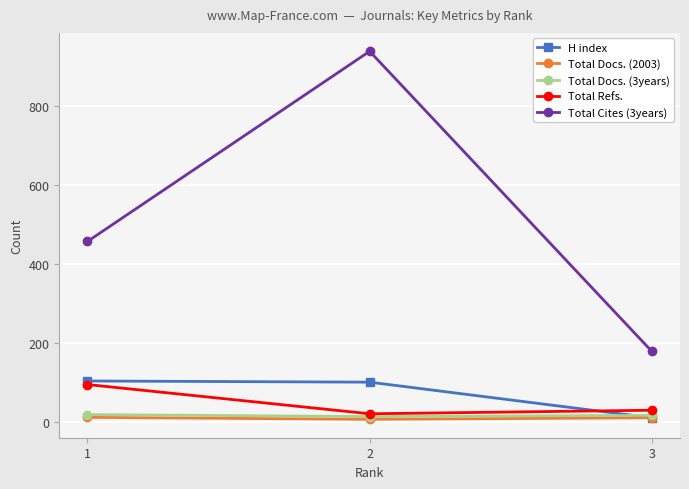

What are all the series names shown in the legend?

H index, Total Docs. (2003), Total Docs. (3years), Total Refs., Total Cites (3years)